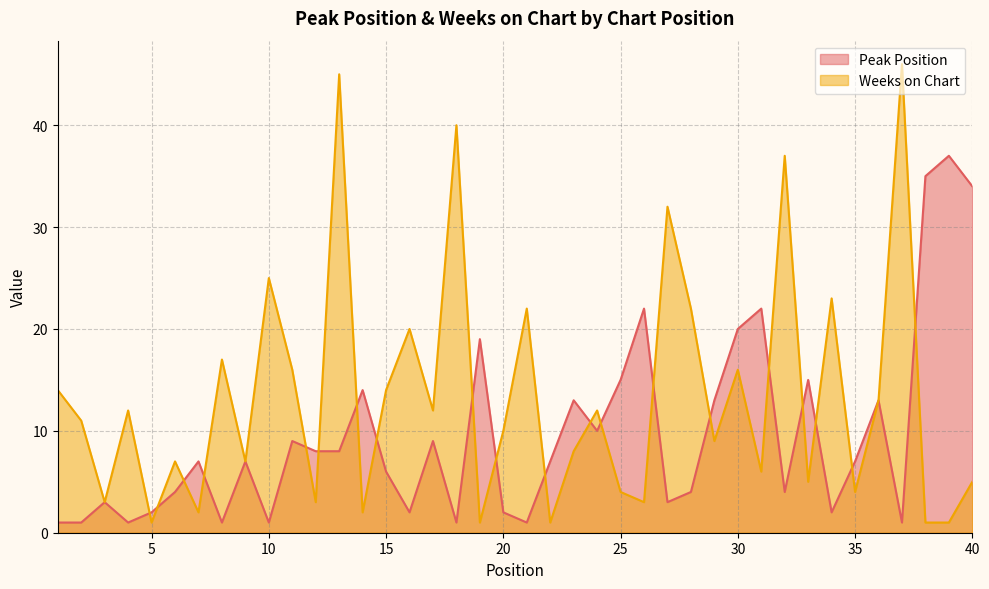

Which label corresponds to the largest value in the chart?

37